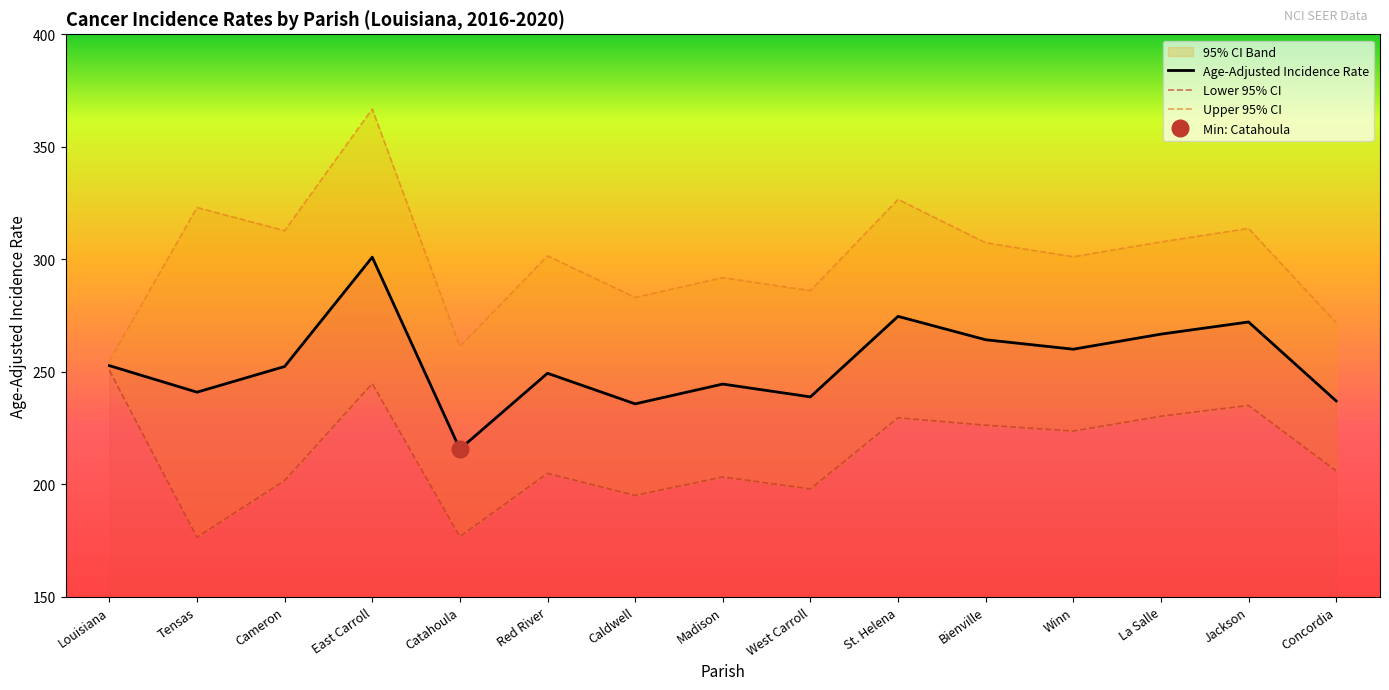

Which series changed the most between La Salle and Concordia?

Upper 95% CI